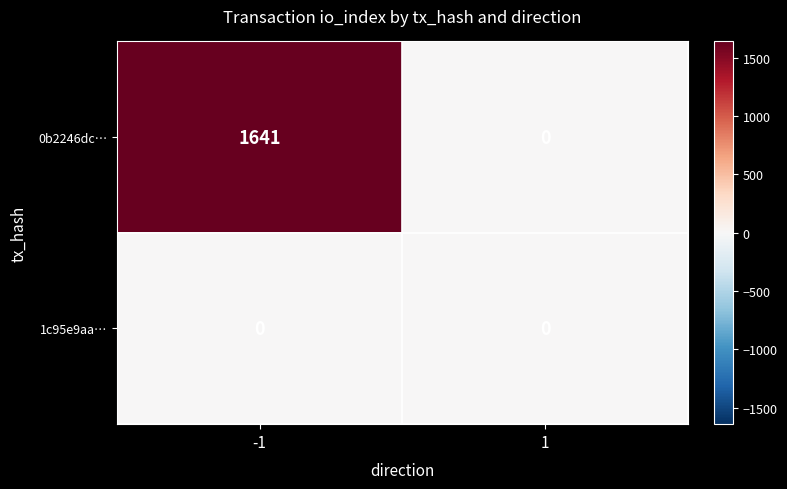

Reading left to right, what are all the values shown in this chart?

0b2246dc…: 1641	0
1c95e9aa…: 0	0